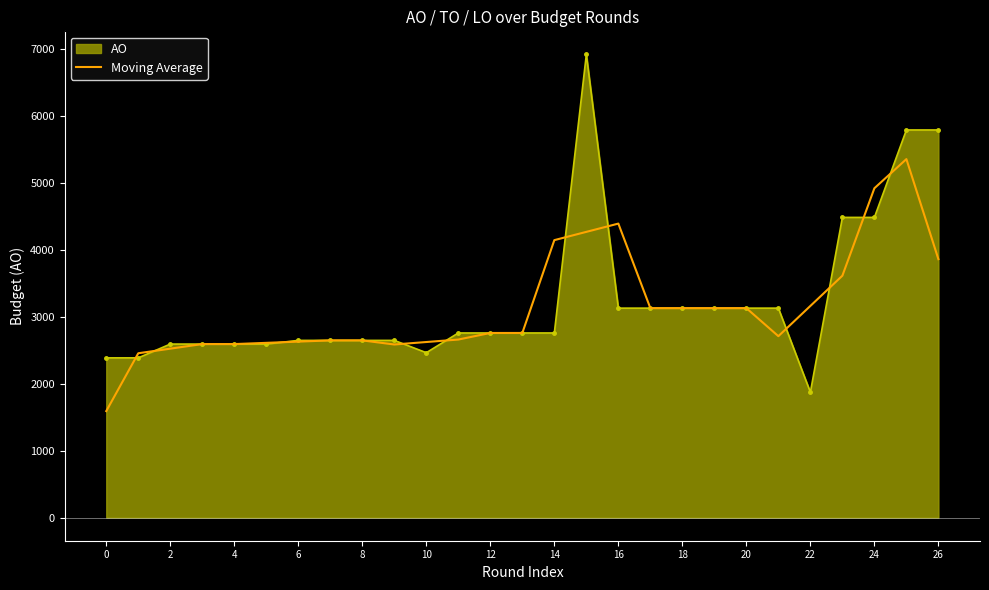

What is the lowest value of the AO series?

1873.0